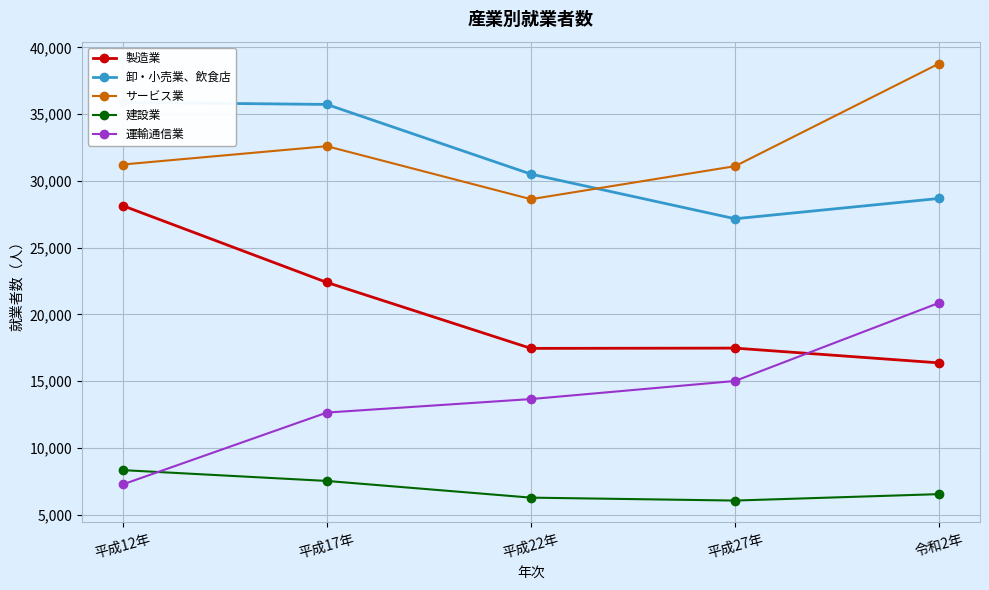

What is the difference between the 卸・小売業、飲食店 values at 平成22年 and 平成27年?

3345